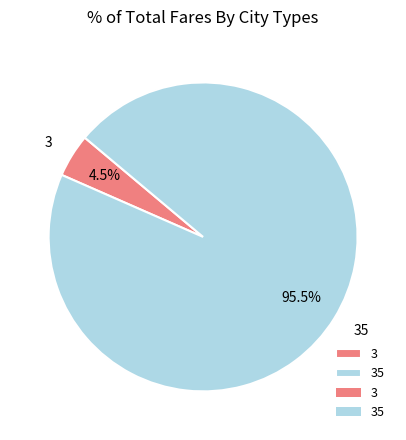

Is the sum of 3 and 35 greater than half?

Yes